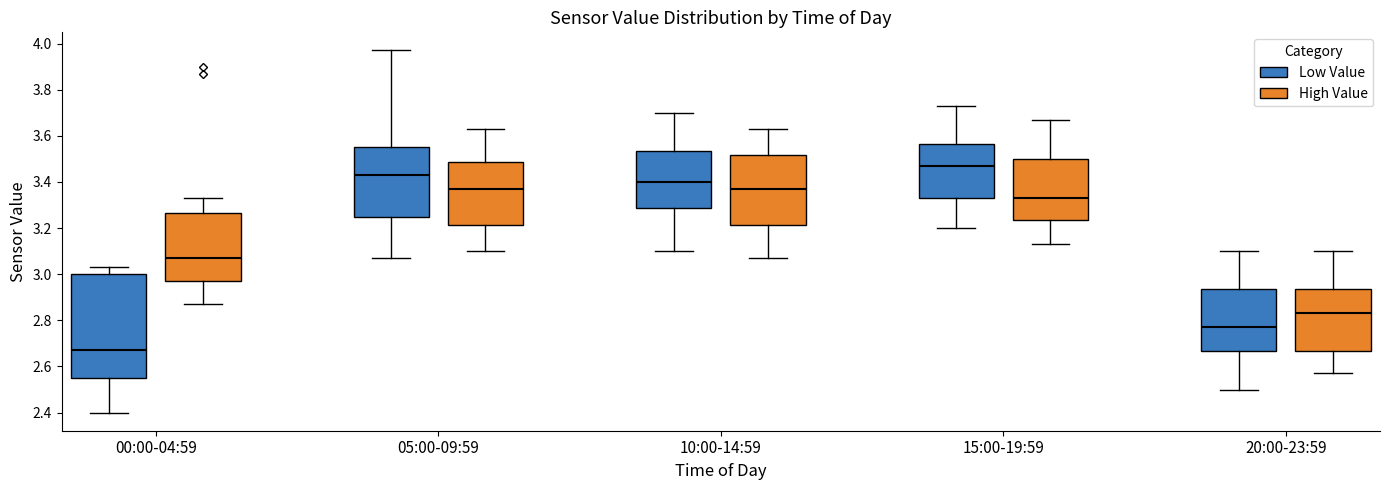

Reading left to right, read every box against the y-axis: the position of its median line, the range the box covers, and the ends of its whiskers. The values are not printed on the chart, so give them approximately, as read against the axis.

00:00-04:59 (Low Value): median 2.68, box 2.56 to 3.00, whiskers 2.40 to 3.04
00:00-04:59 (High Value): median 3.08, box 2.98 to 3.26, whiskers 2.88 to 3.34
05:00-09:59 (Low Value): median 3.44, box 3.26 to 3.56, whiskers 3.08 to 3.98
05:00-09:59 (High Value): median 3.38, box 3.22 to 3.48, whiskers 3.10 to 3.64
10:00-14:59 (Low Value): median 3.40, box 3.28 to 3.54, whiskers 3.10 to 3.70
10:00-14:59 (High Value): median 3.38, box 3.22 to 3.52, whiskers 3.08 to 3.64
15:00-19:59 (Low Value): median 3.48, box 3.34 to 3.56, whiskers 3.20 to 3.74
15:00-19:59 (High Value): median 3.34, box 3.24 to 3.50, whiskers 3.14 to 3.68
20:00-23:59 (Low Value): median 2.78, box 2.66 to 2.94, whiskers 2.50 to 3.10
20:00-23:59 (High Value): median 2.84, box 2.66 to 2.94, whiskers 2.58 to 3.10